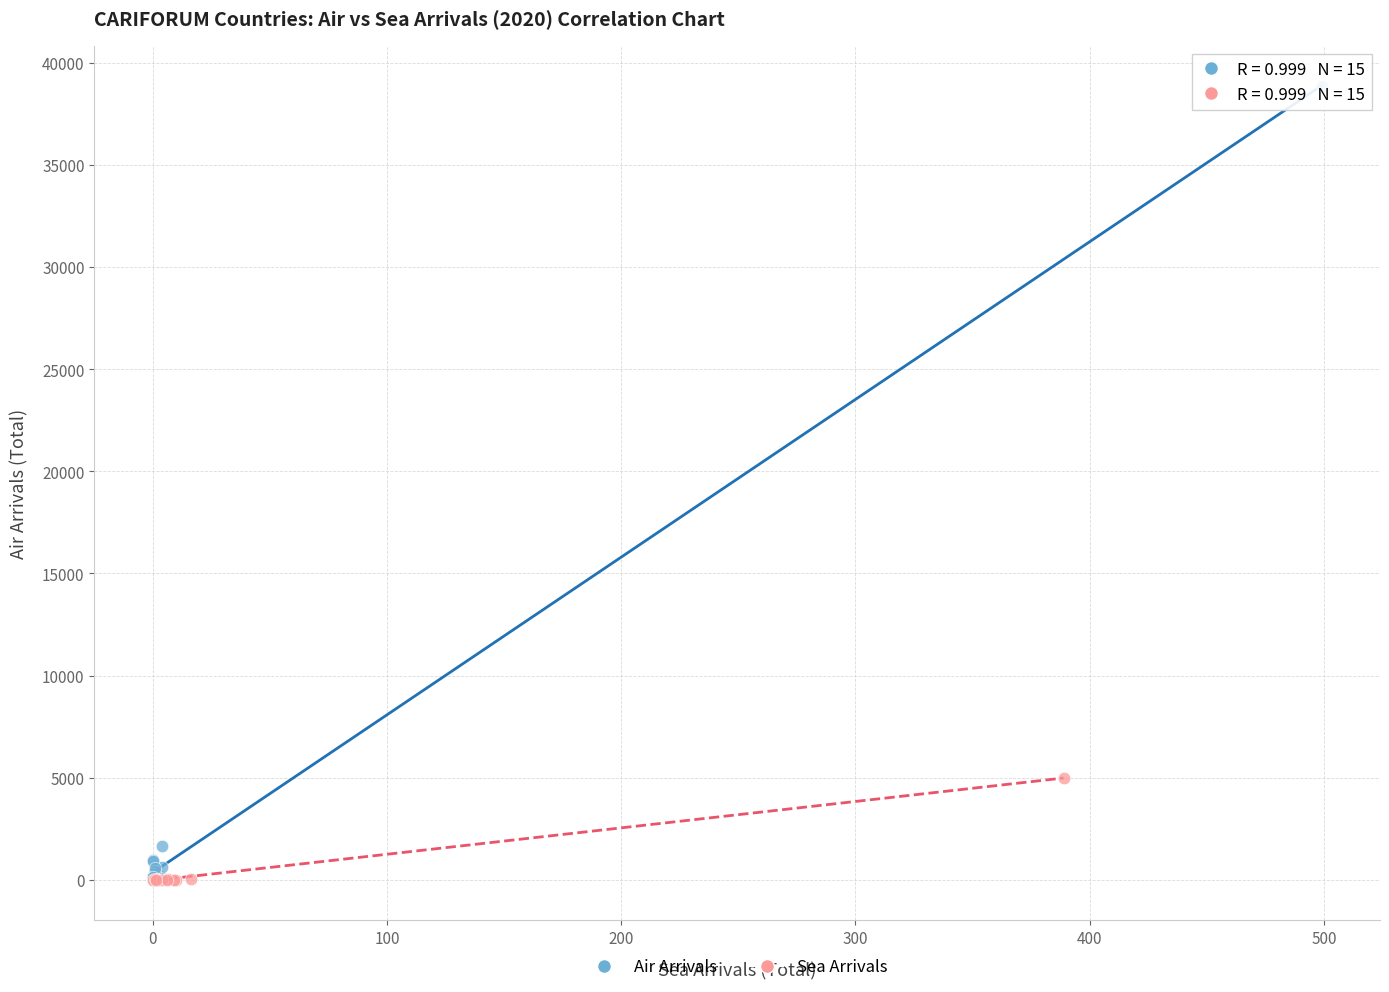

Which series reaches the maximum Y coordinate?

Air Arrivals